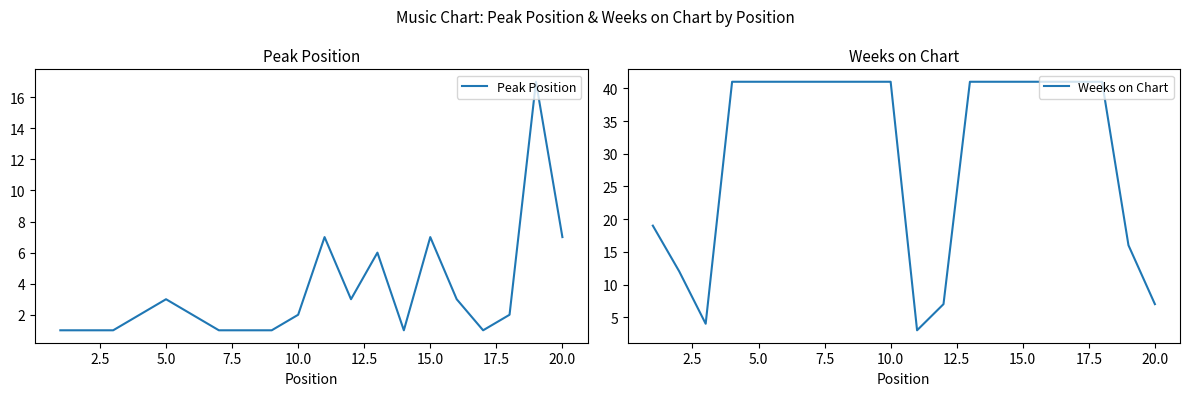

Is it true that Weeks on Chart equals 41 at 10.0?

True